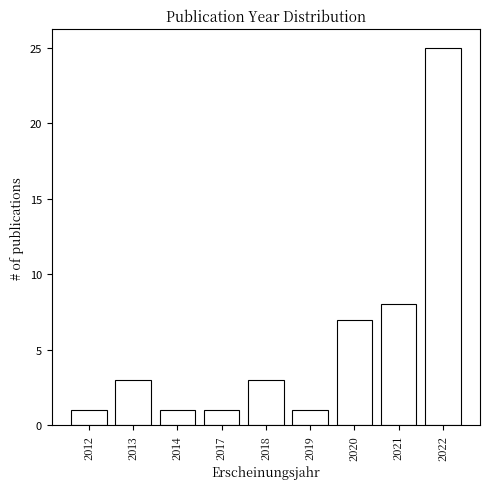

Reading right to left, what are all the values shown in this chart?

2022=25	2021=8	2020=7	2019=1	2018=3	2017=1	2014=1	2013=3	2012=1